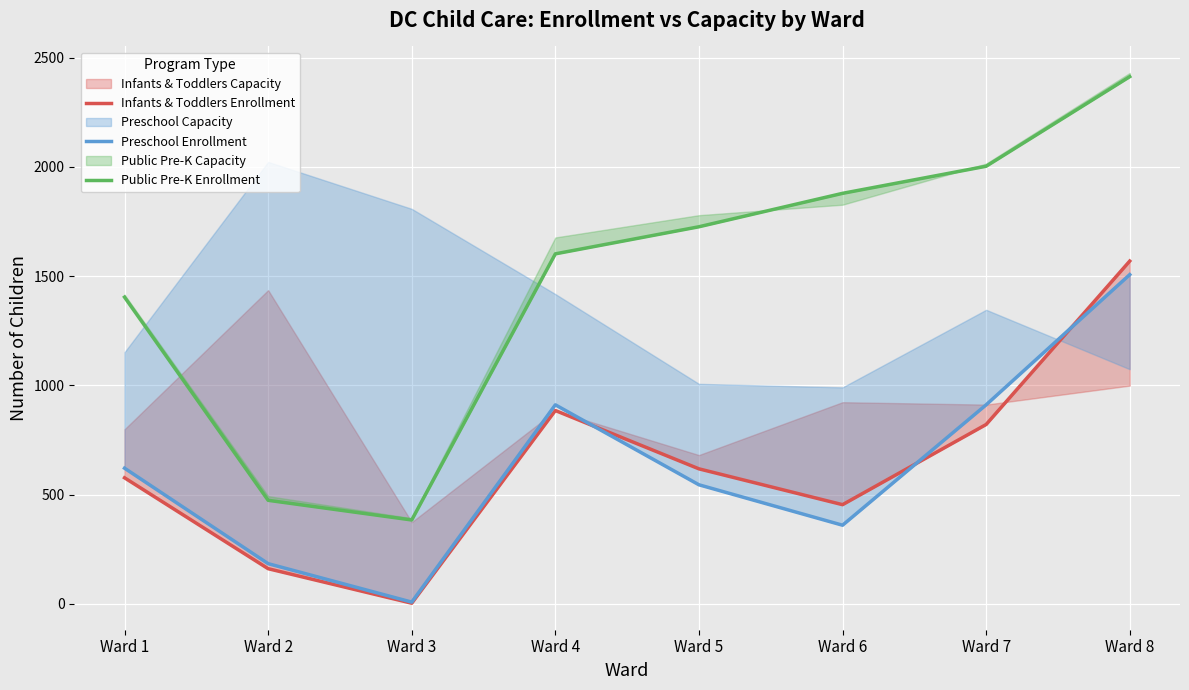

At which category does Preschool Enrollment reach its first local peak?

Ward 4